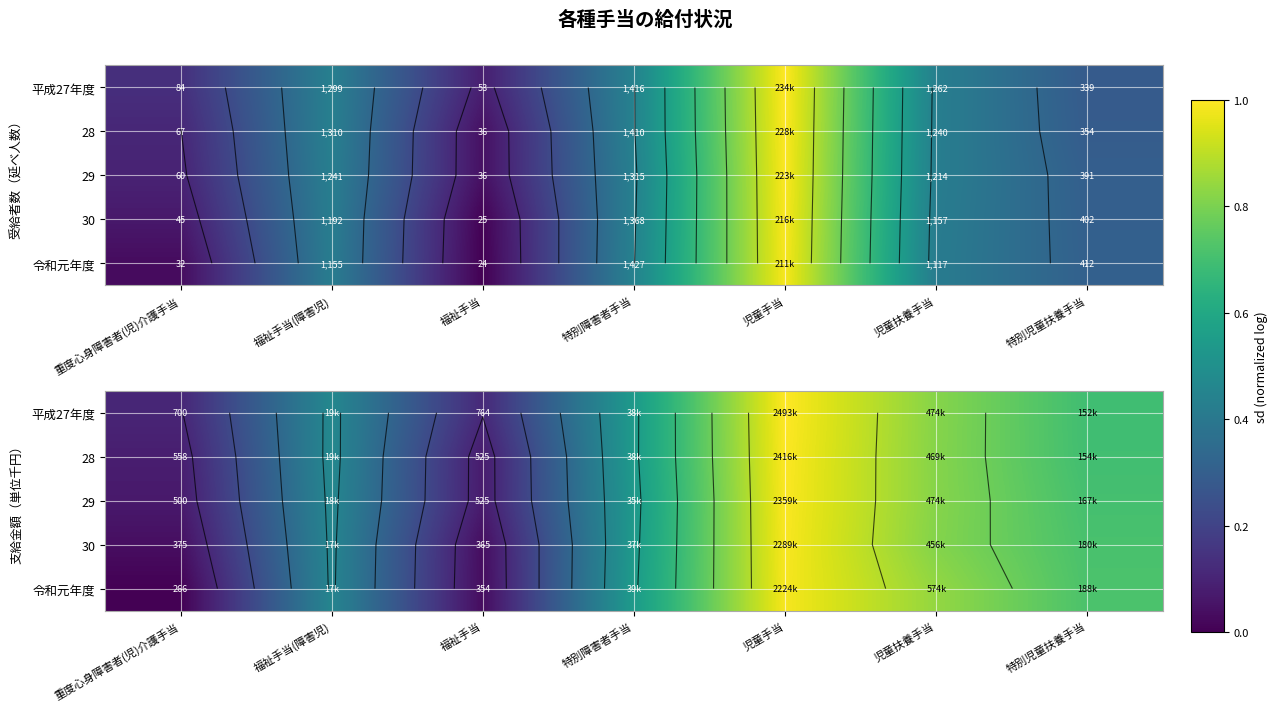

Which label corresponds to the smallest value in the chart?

重度心身障害者(児)介護手当